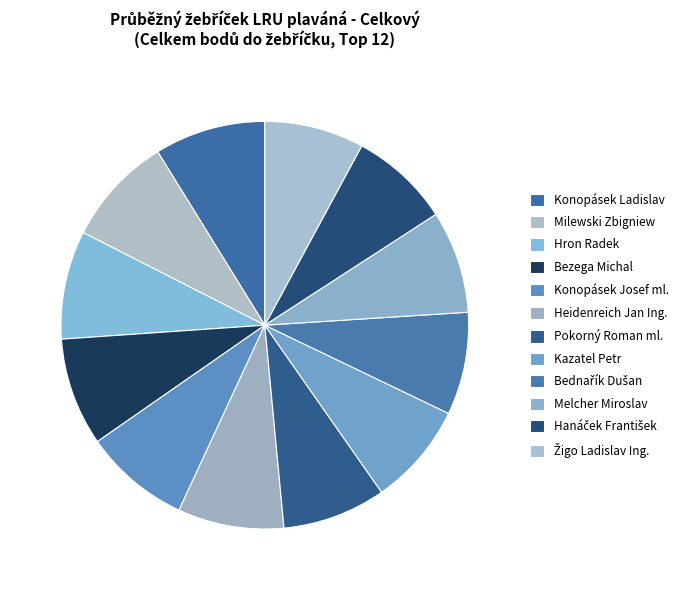

Is it true that Hron Radek is 1% of the pie?

False